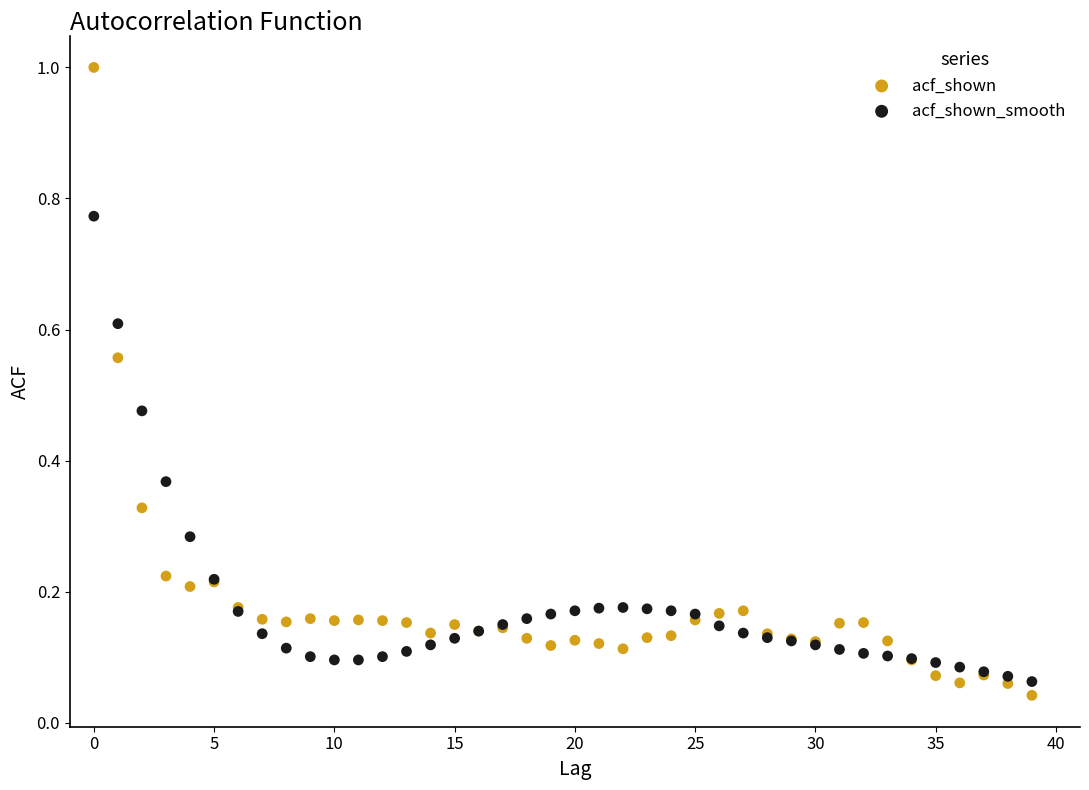

Which series has the largest Y range (max minus min)?

acf_shown